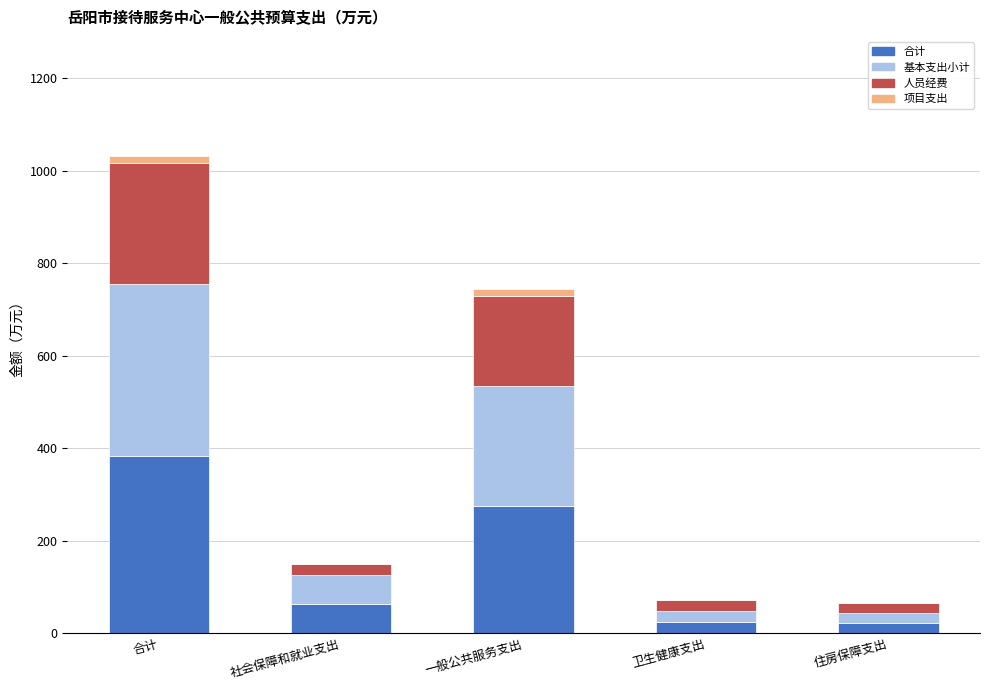

Are the bars horizontal?

No